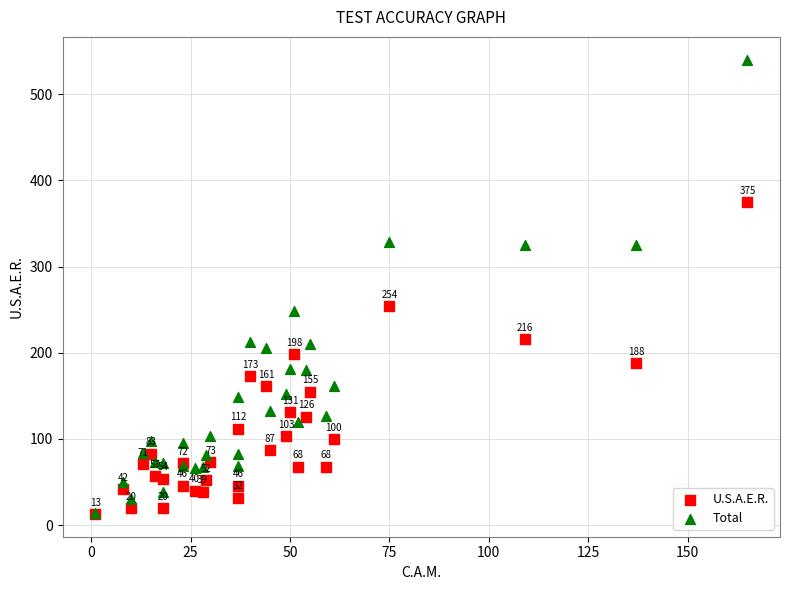

In the Total series, what Y value is closest to 277?

249